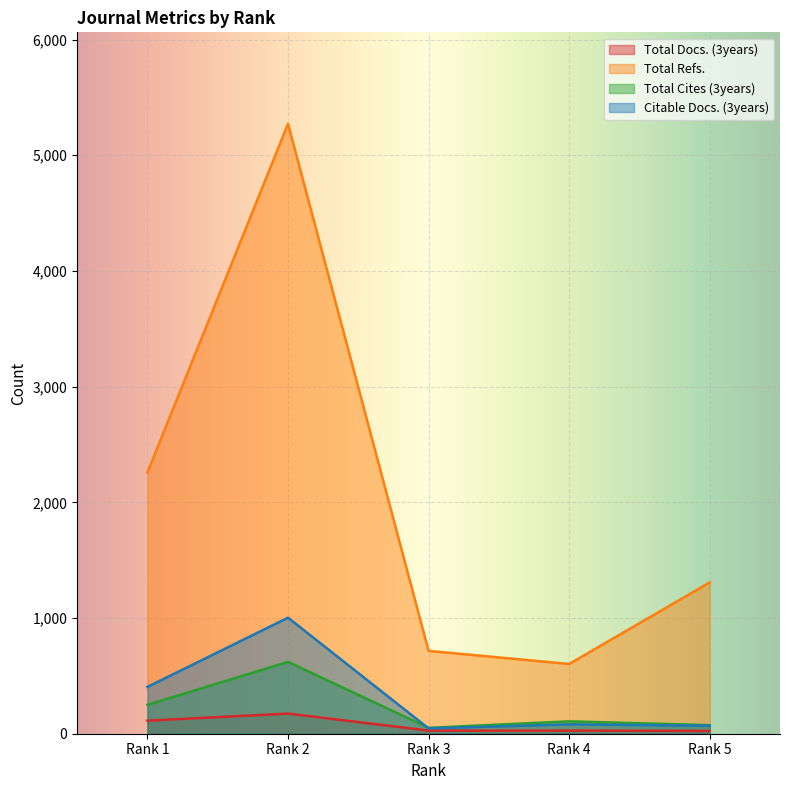

What is the spread (max minus min) of values at Rank 4?

576